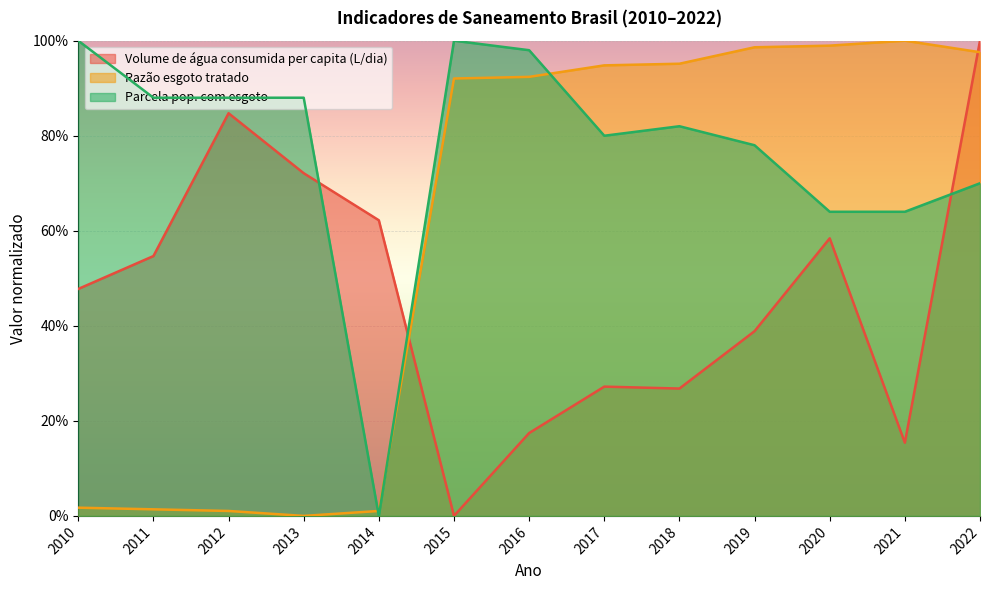

How many values in the Volume de água consumida per capita (L/dia) series exceed 0?

12